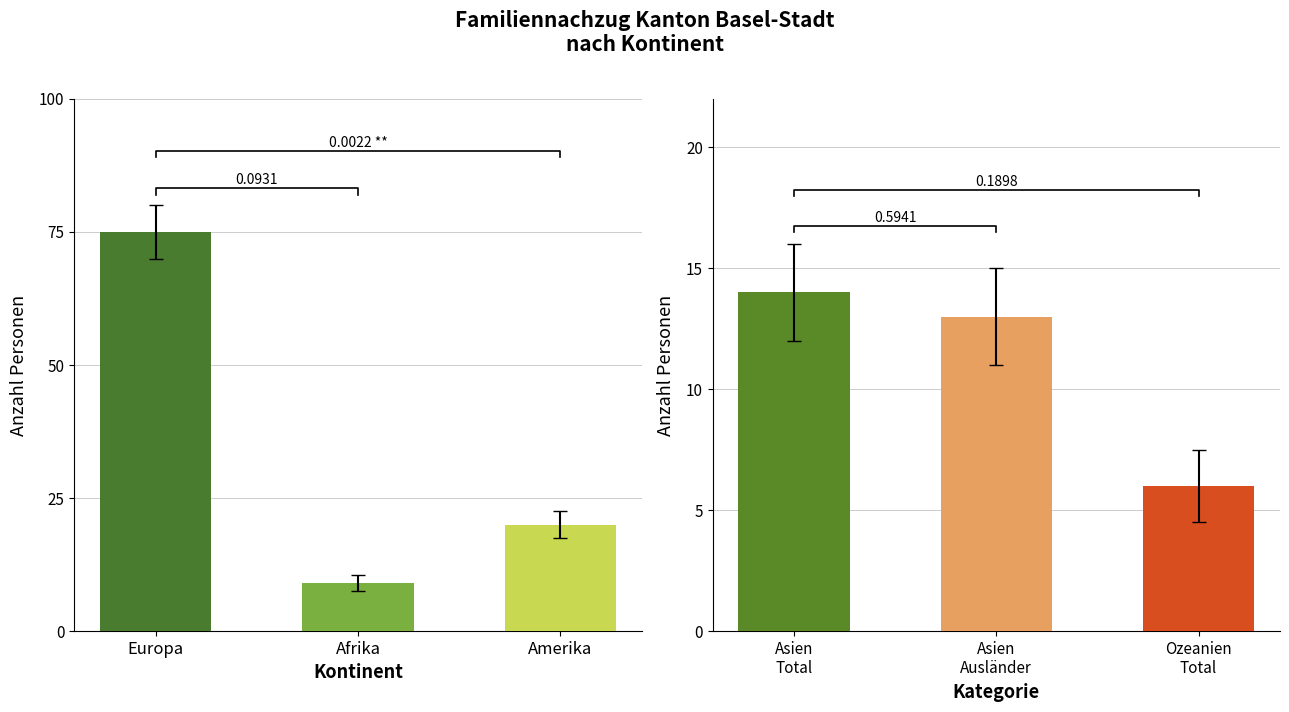

What is the average value?

35